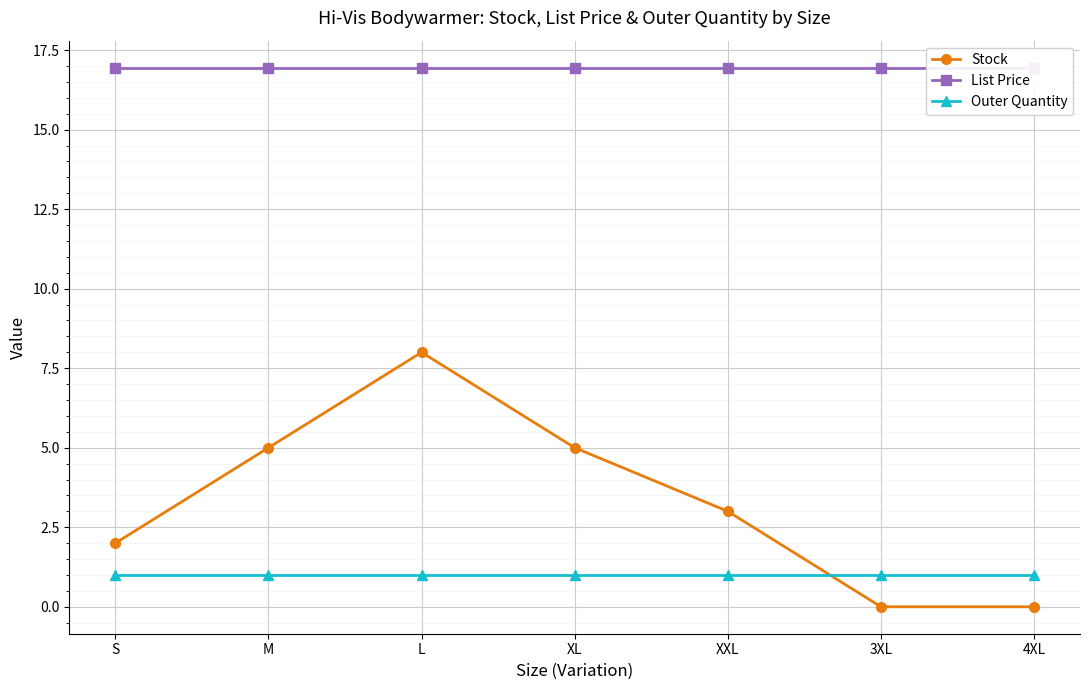

What is the difference between the maximum and minimum values in the Stock series?

8